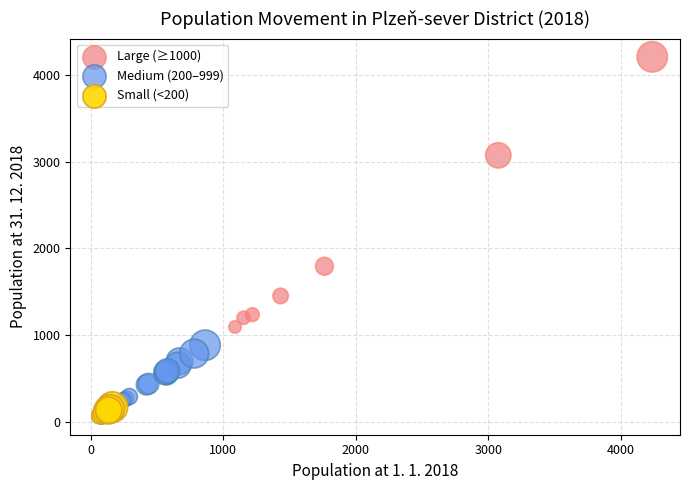

What are all the series names shown in the legend?

Large (≥1000), Medium (200–999), Small (<200)